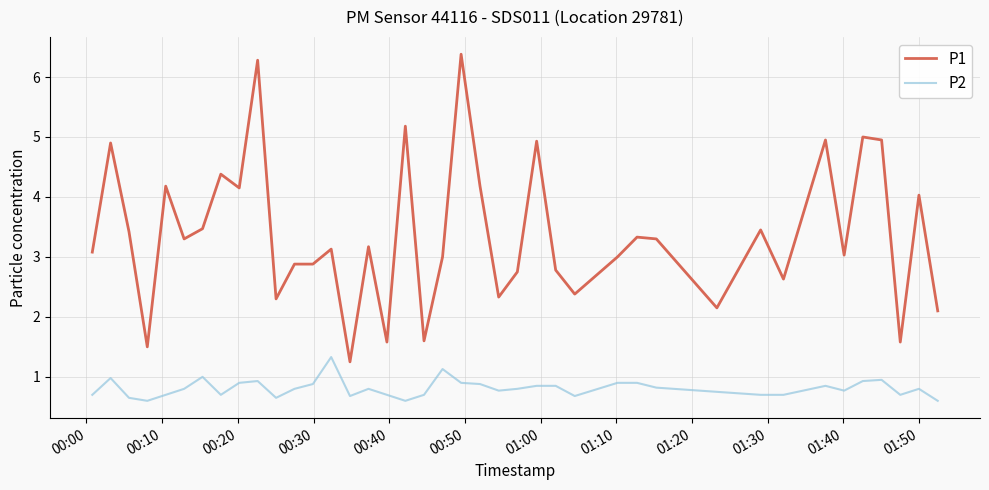

Which series has the largest total across all categories?

P1